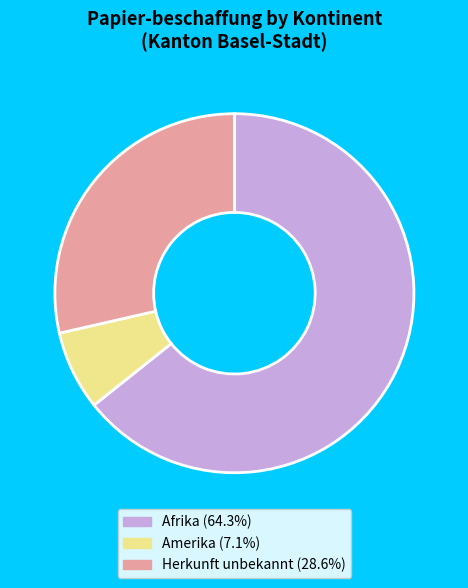

Combined, do Afrika (64.3%) and Herkunft unbekannt (28.6%) account for over 50%?

Yes